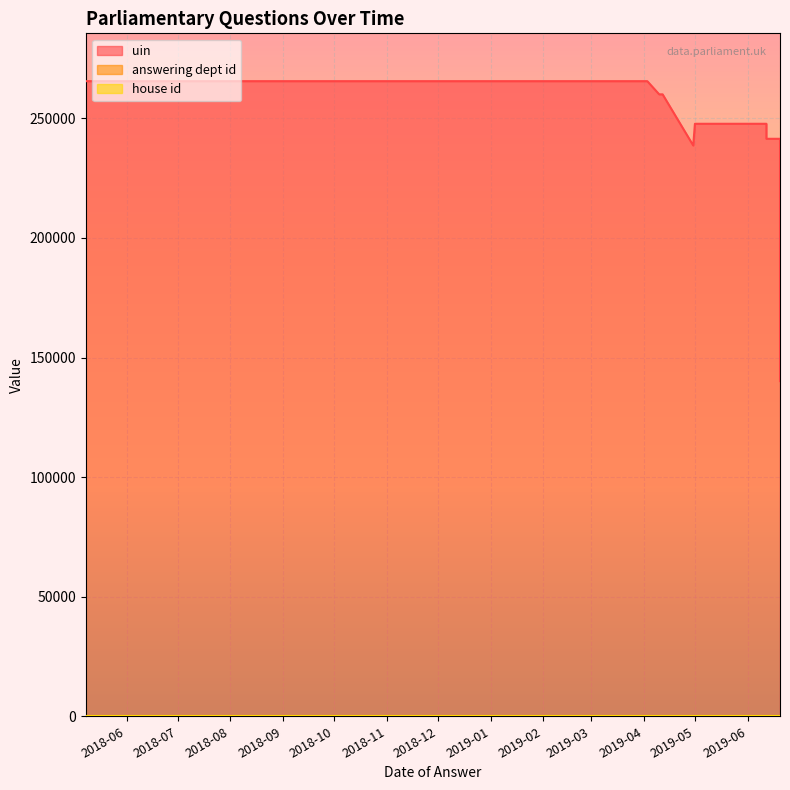

True or false: answering dept id and house id cross at least once.

False